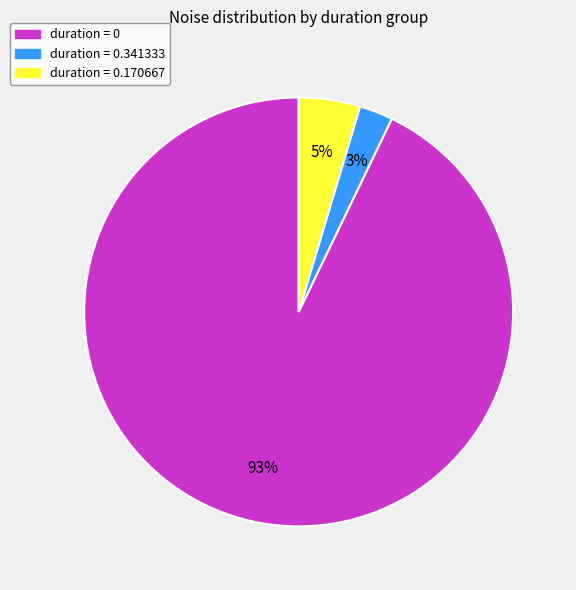

Between duration = 0 and duration = 0.341333, which is larger?

duration = 0